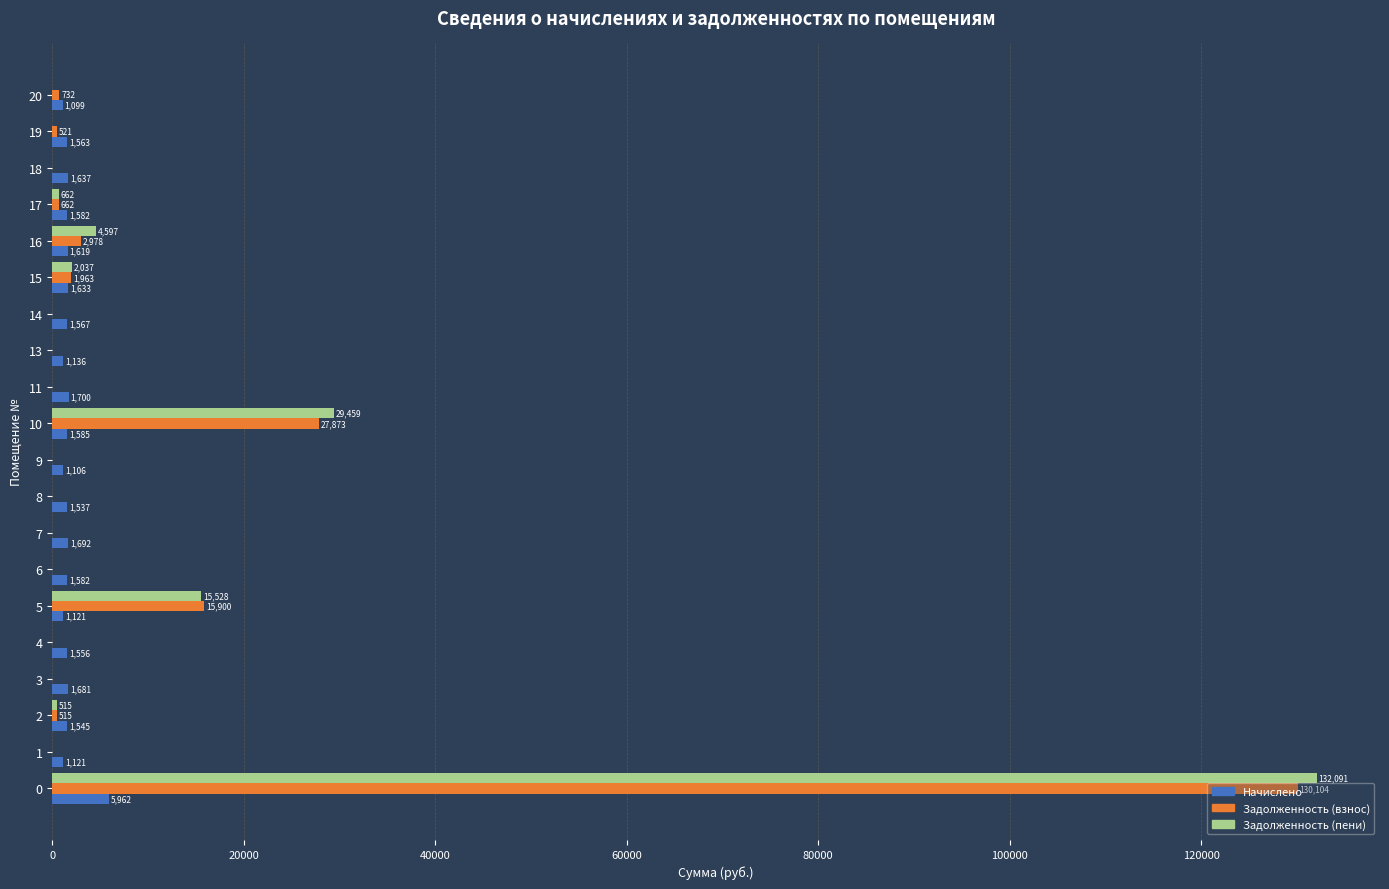

What are all the series names shown in the legend?

Начислено, Задолженность (взнос), Задолженность (пени)